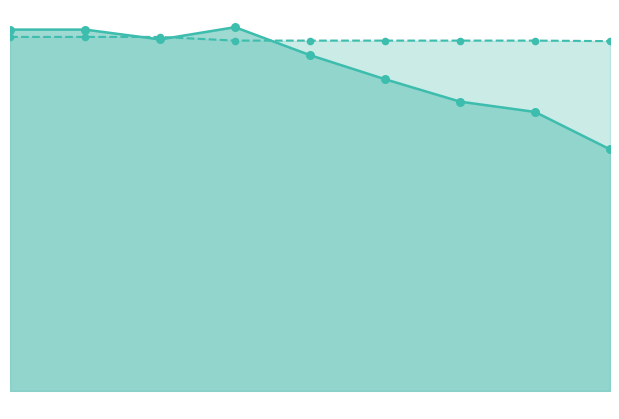

Is the value of Normal at 7 greater than the value of Dispatch at 9?

No